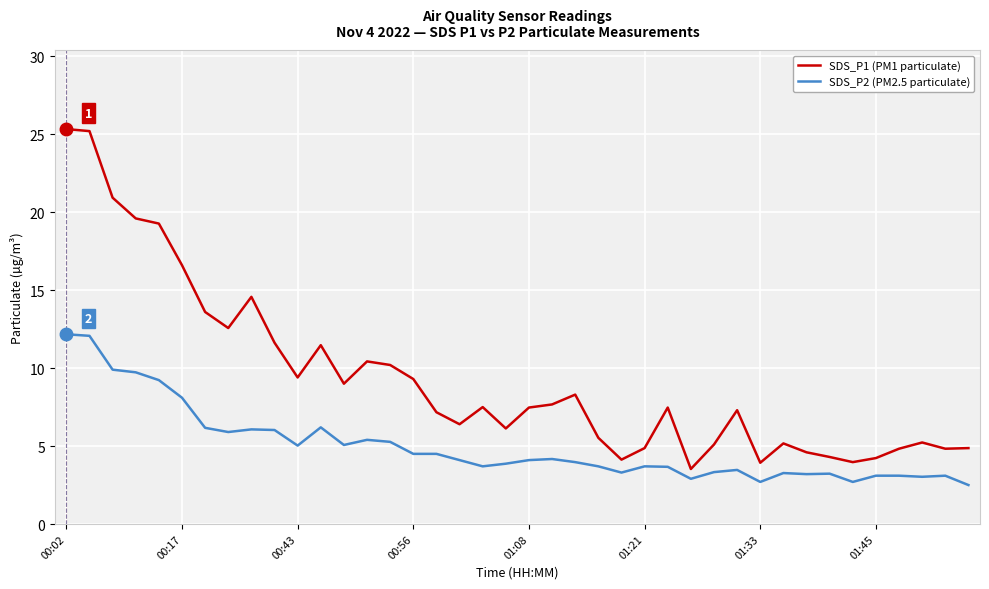

What is the maximum value shown in the chart?

25.3